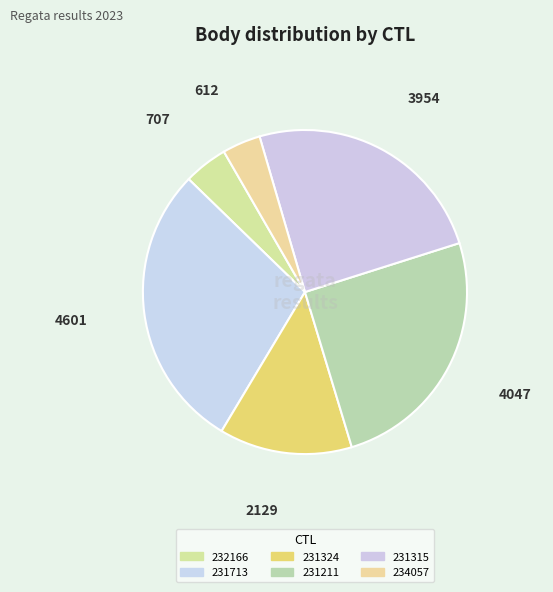

Which slice is the largest?

231713